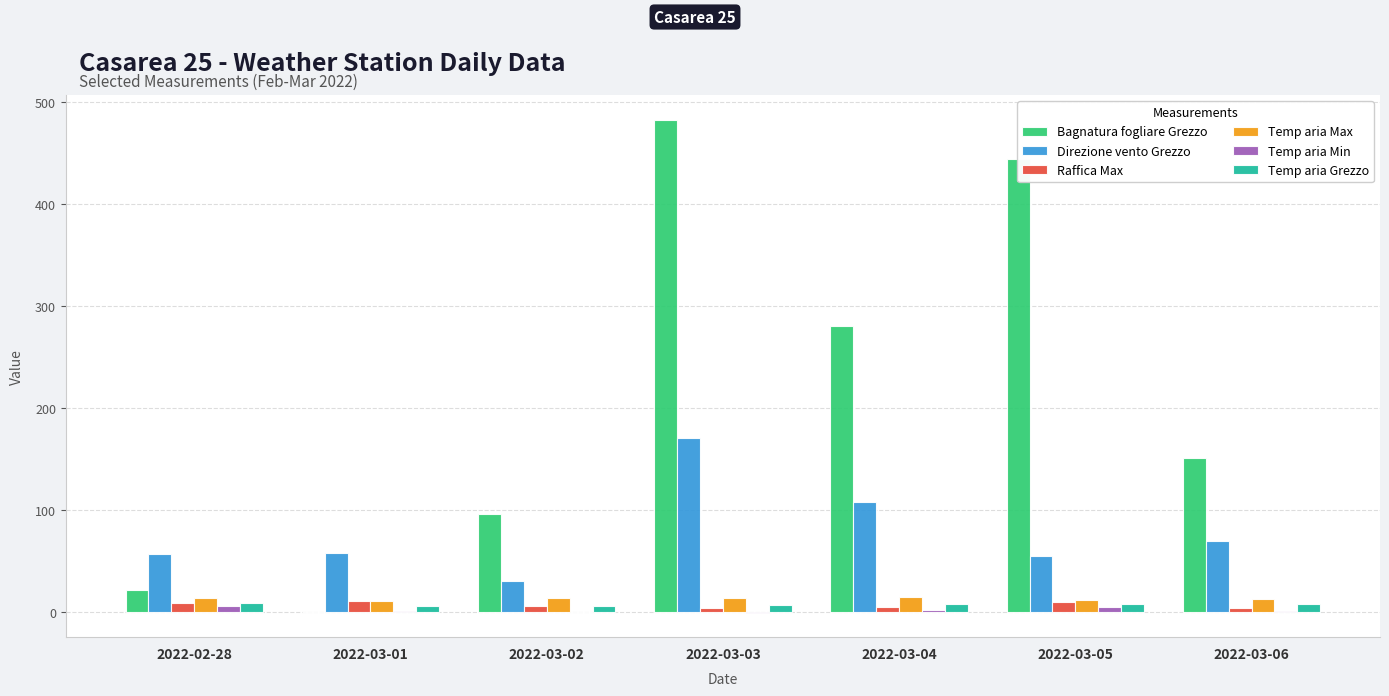

Where is Bagnatura fogliare Grezzo nearest to the value 241?

2022-03-04